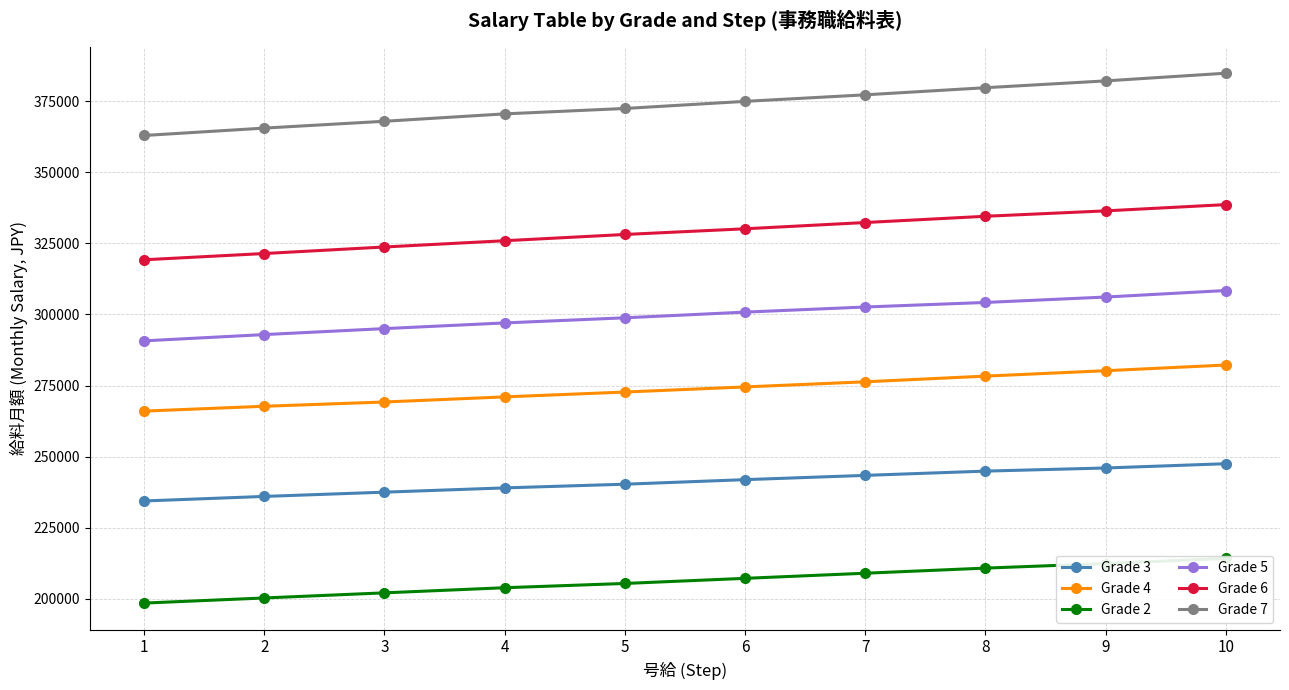

What are all the series names shown in the legend?

Grade 3, Grade 4, Grade 2, Grade 5, Grade 6, Grade 7